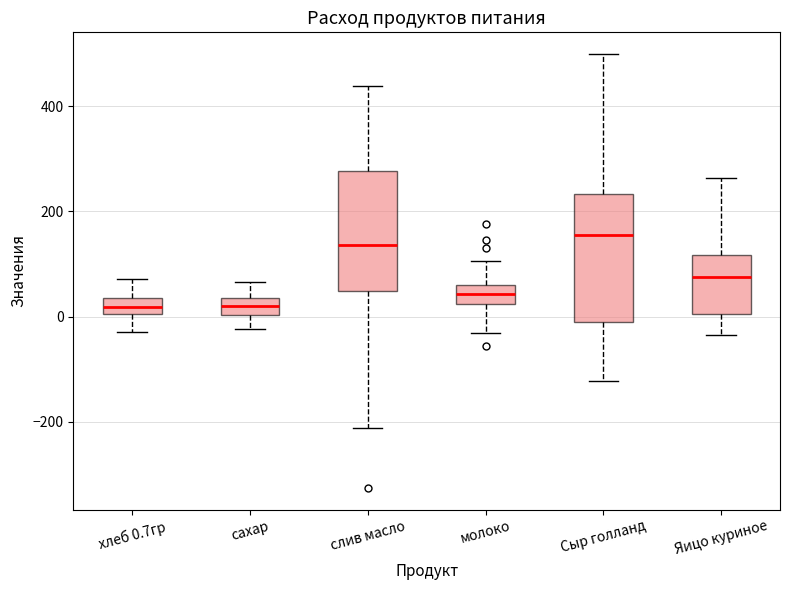

Reading left to right, transcribe this box plot: for each box, give where its median line is, the range the box spans, and where its two whiskers end, as read against the y-axis. The values are not printed on the chart, so give them approximately, as read against the axis.

хлеб 0.7гр: median 20, box 0 to 40, whiskers -20 to 80
сахар: median 20, box 0 to 40, whiskers -20 to 60
слив масло: median 140, box 40 to 280, whiskers -220 to 440
молоко: median 40, box 20 to 60, whiskers -40 to 100
Сыр голланд: median 160, box 0 to 240, whiskers -120 to 500
Яицо куриное: median 80, box 0 to 120, whiskers -40 to 260